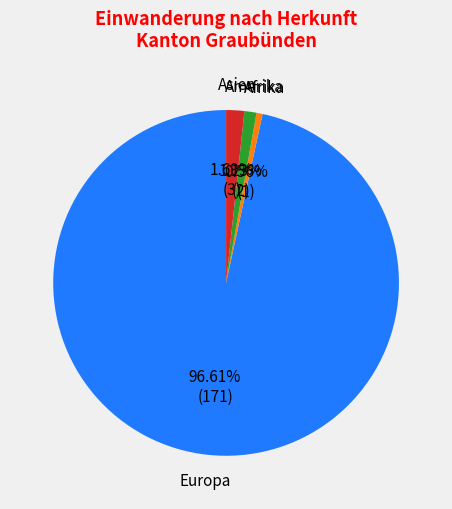

How many segments does this pie chart have?

4